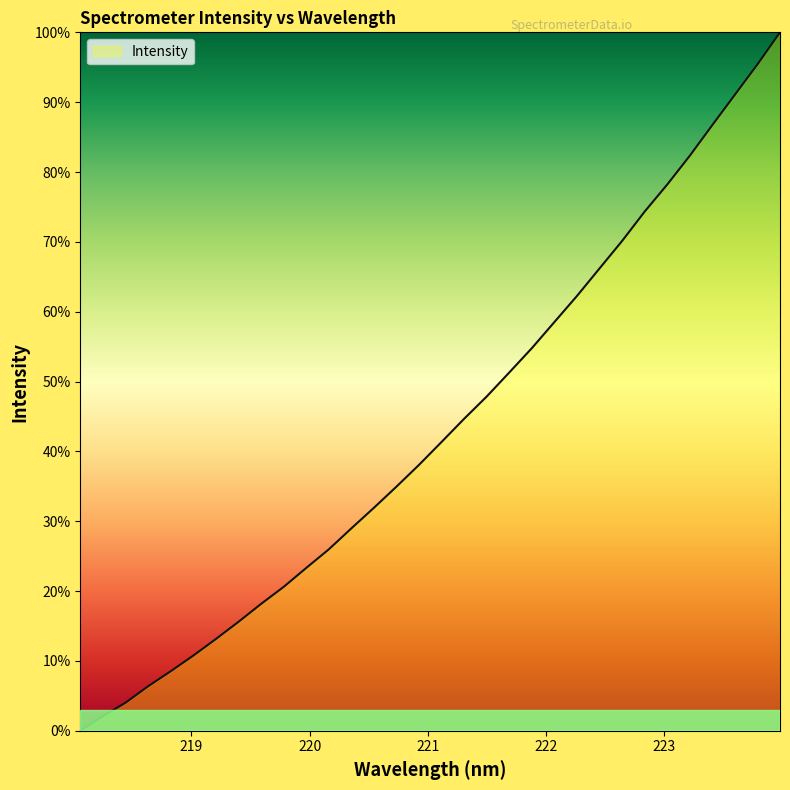

Does the chart display data point markers on the line(s)?

No